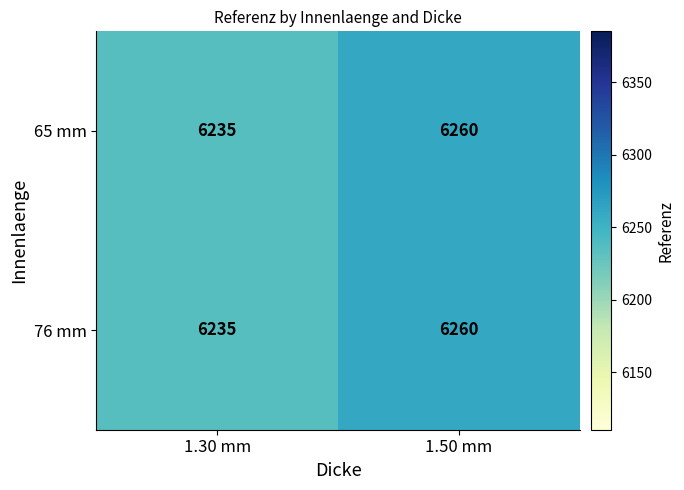

What is the approximate value of 76 mm at 1.30 mm?

6235